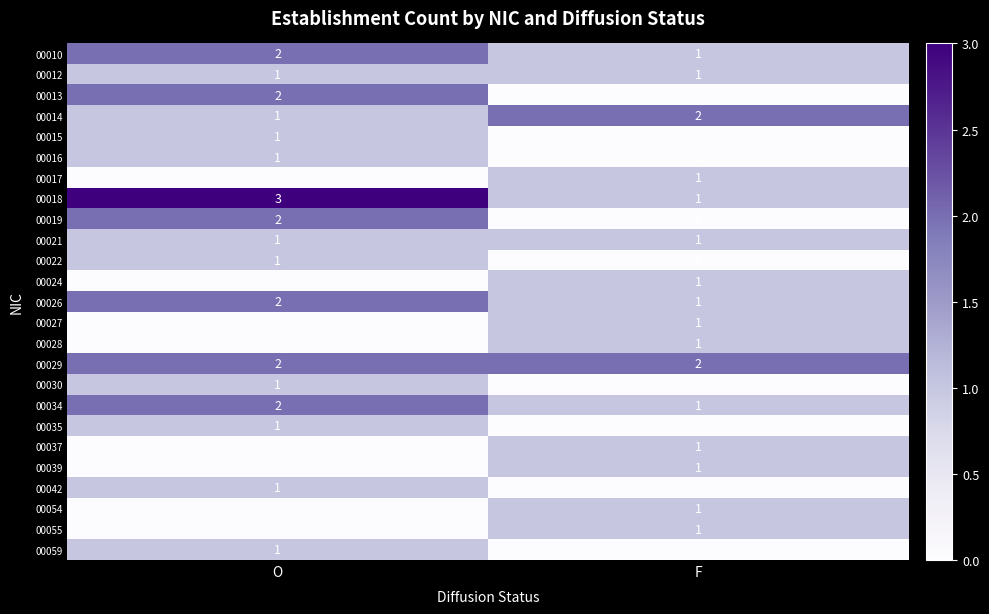

At which category is the sum across all series the highest?

O